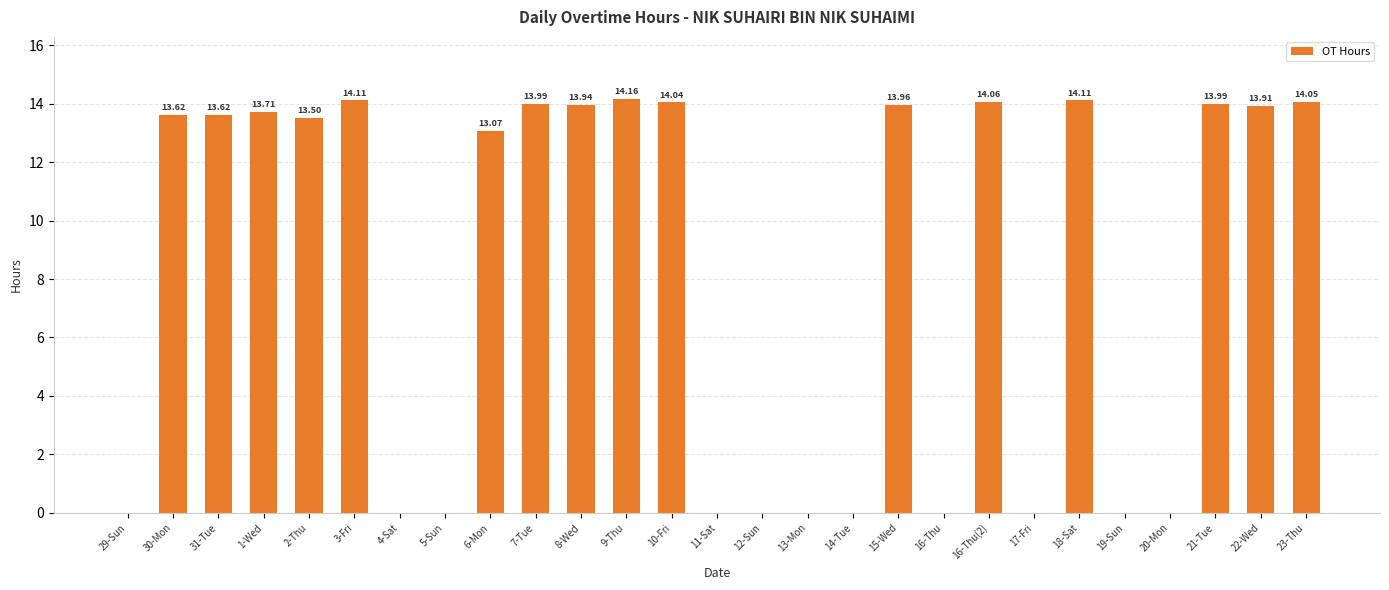

Count the number of data series in this chart.

1